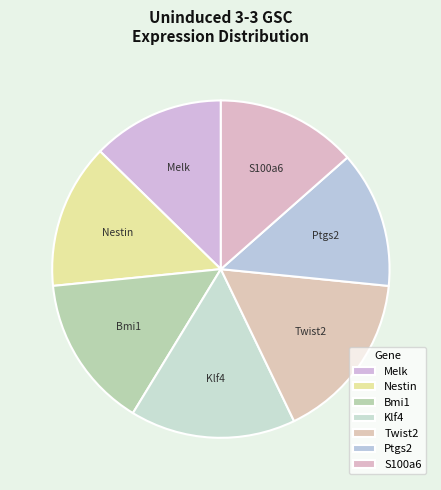

The Klf4 slice represents 16% of the pie. True or false?

True